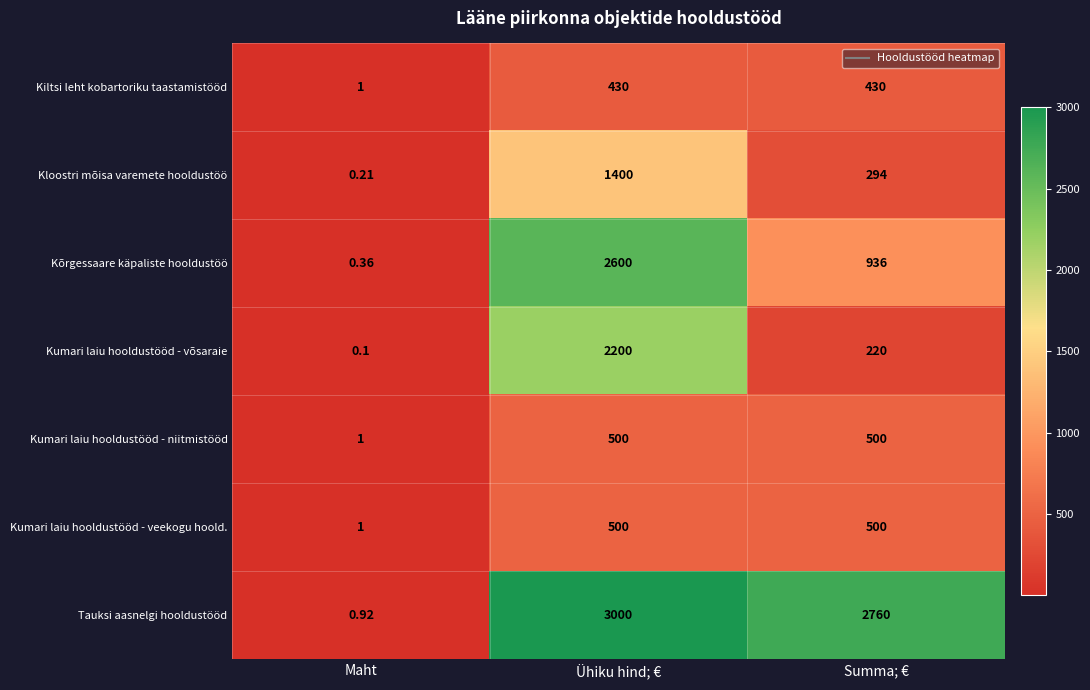

Which series has the widest spread of values?

Tauksi aasnelgi hooldustööd